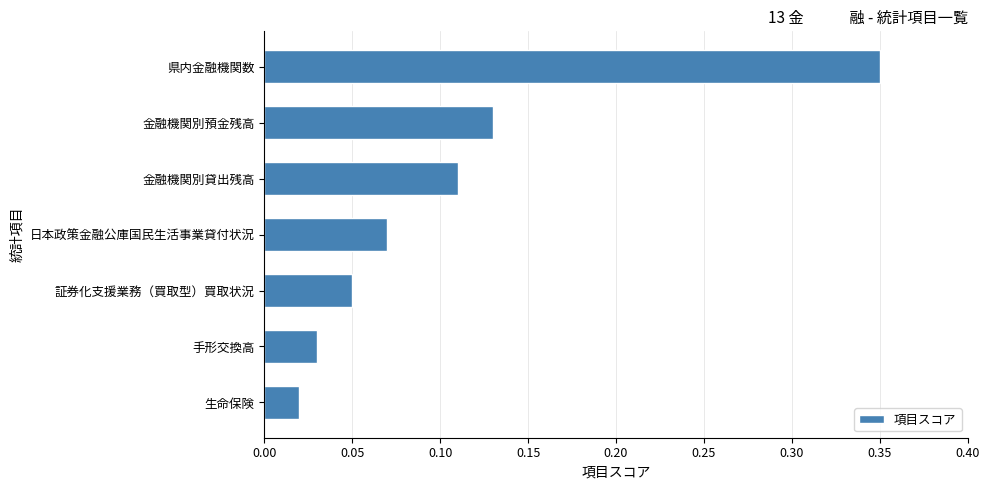

How many bars are there in total?

7